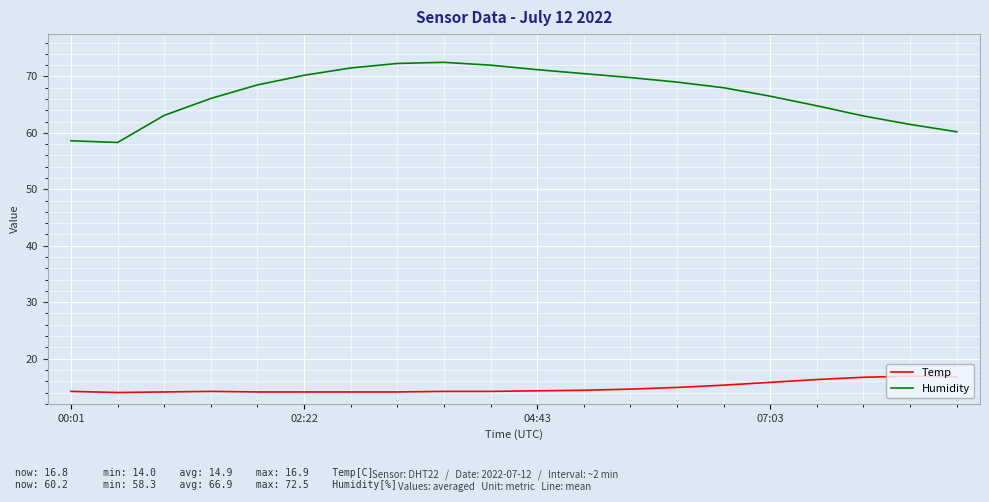

How many distinct data groups are displayed?

2